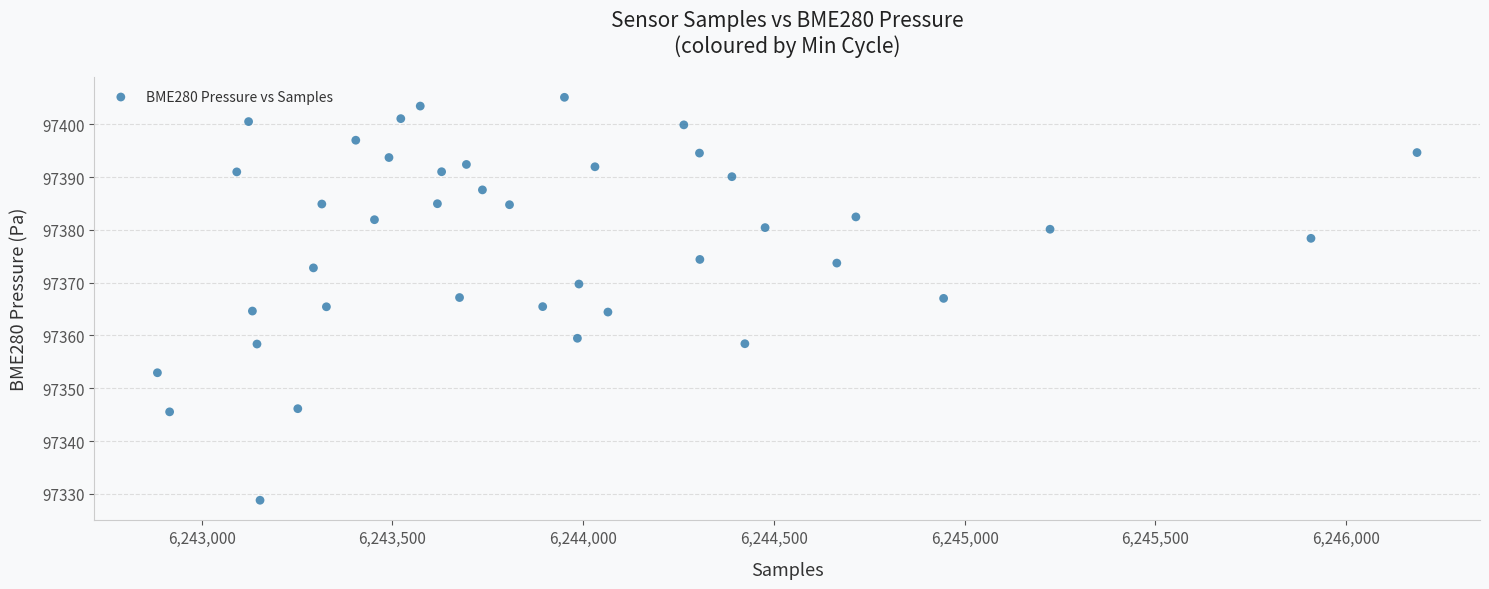

What is the range of X values (max minus min)?

3302.0